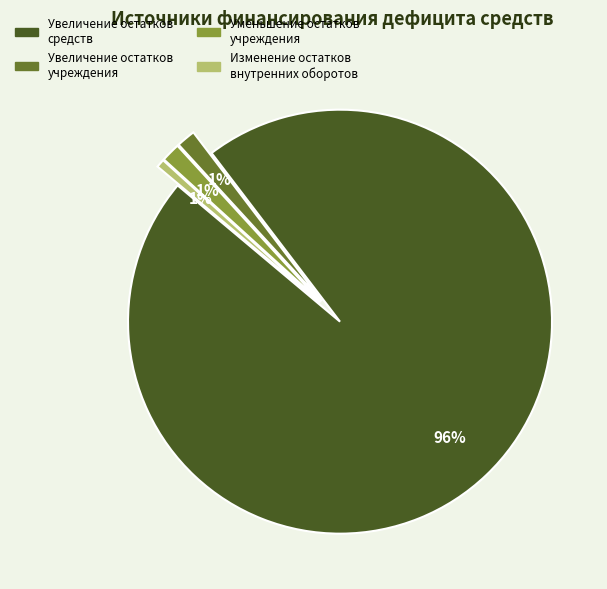

Is there any slice that represents more than half of the pie?

Yes